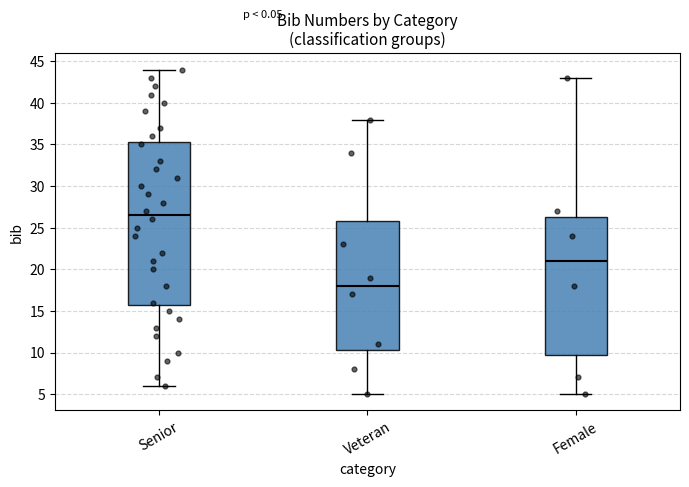

Reading left to right, transcribe this box plot: for each box, give where its median line is, the range the box spans, and where its two whiskers end, as read against the y-axis. The values are not printed on the chart, so give them approximately, as read against the axis.

Senior: median 26.5, box 16.0 to 35.5, whiskers 6.0 to 44.0
Veteran: median 18.0, box 10.5 to 26.0, whiskers 5.0 to 38.0
Female: median 21.0, box 10.0 to 26.5, whiskers 5.0 to 43.0